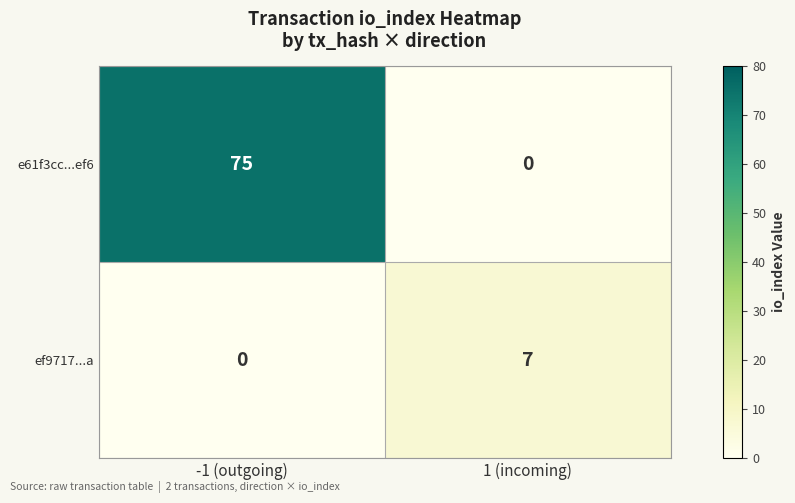

What is the difference between the ef9717...a values at 1 (incoming) and -1 (outgoing)?

7